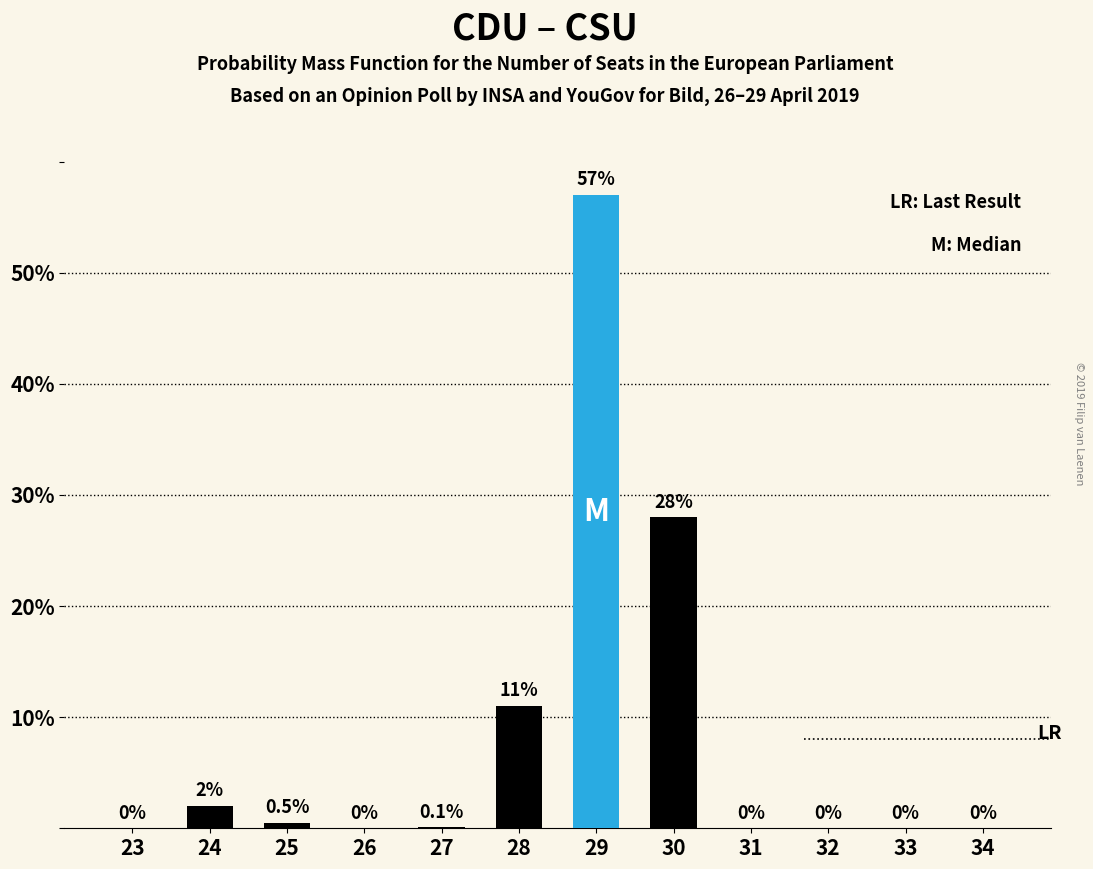

Reading right to left, extract all data points from this chart.

34=0.0	33=0.0	32=0.0	31=0.0	30=28.0	29=57.0	28=11.0	27=0.1	26=0.0	25=0.5	24=2.0	23=0.0